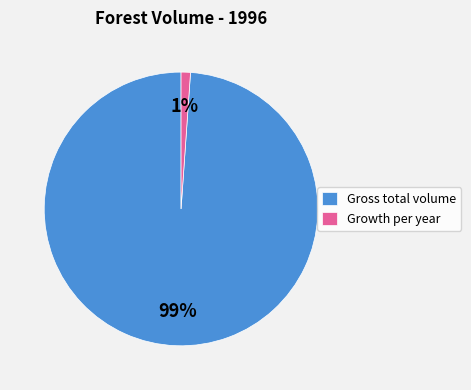

Rank the categories by value from highest to lowest.

Gross total volume, Growth per year